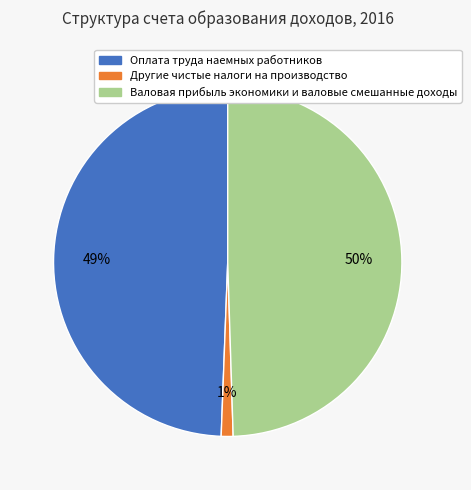

Does Оплата труда наемных работников represent more than half of the total?

No